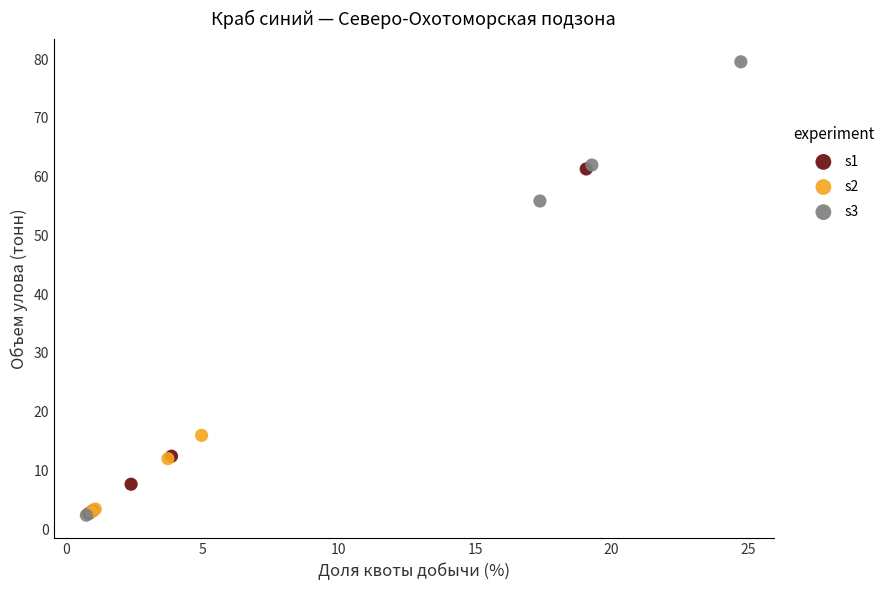

Which series has the widest spread of Y values?

s3